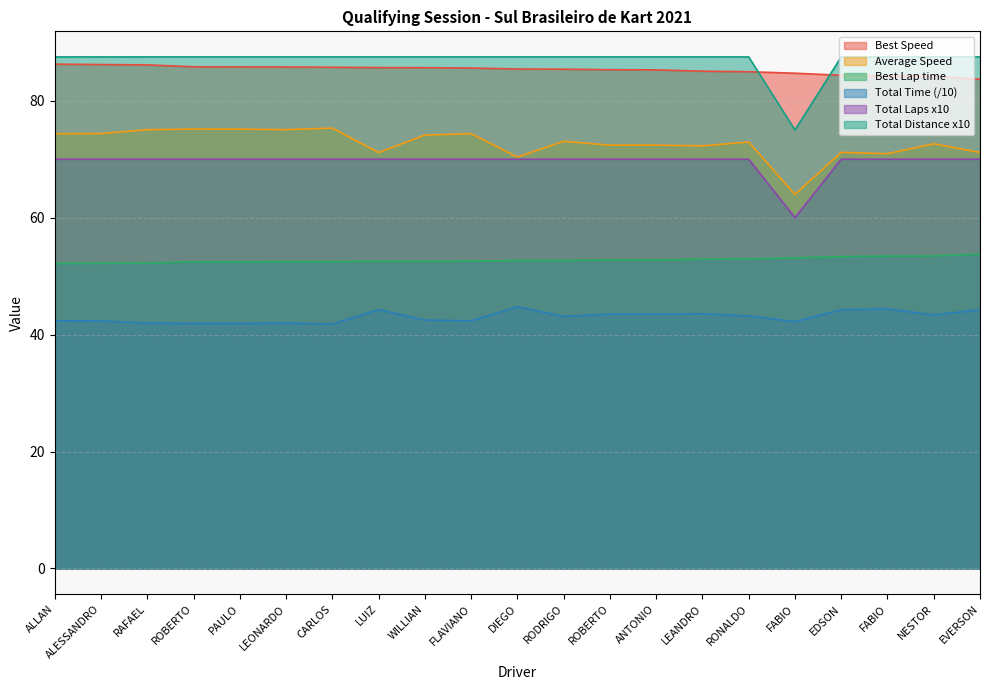

What is the lowest value of the Best Speed series?

83.7